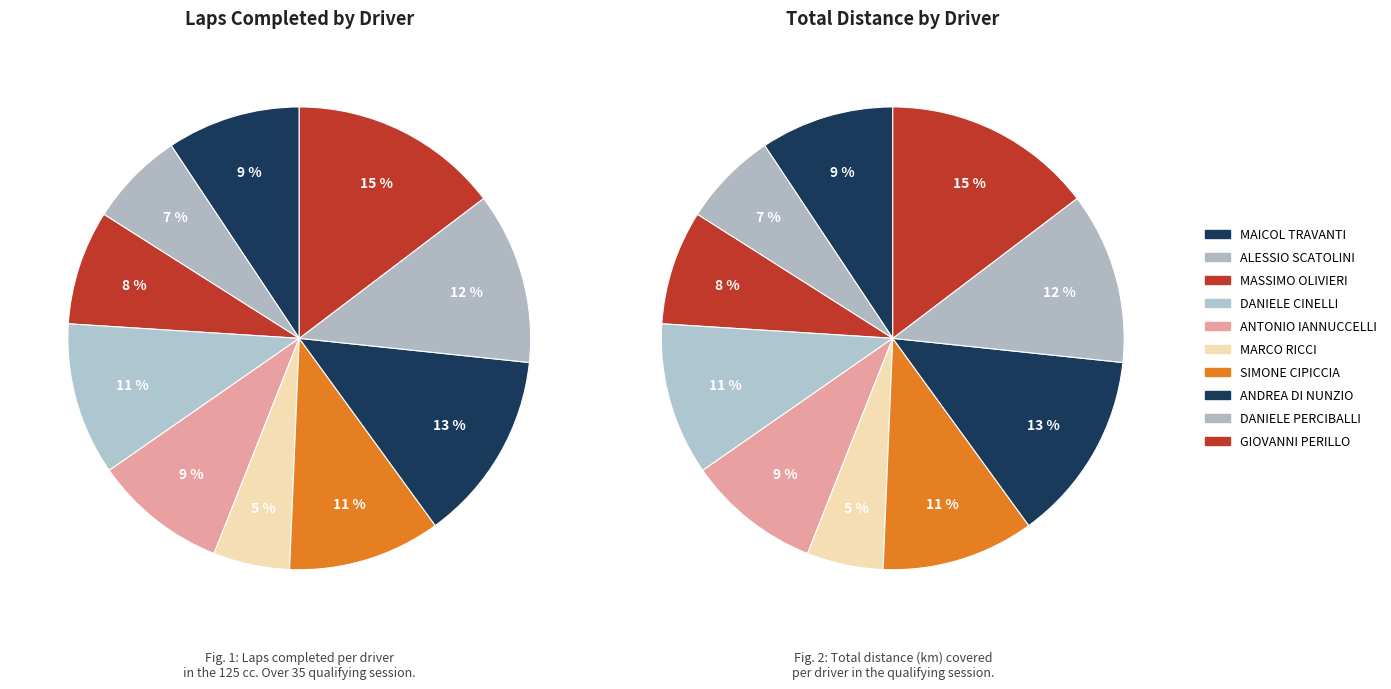

To the nearest percent, what portion does SIMONE CIPICCIA represent?

11%